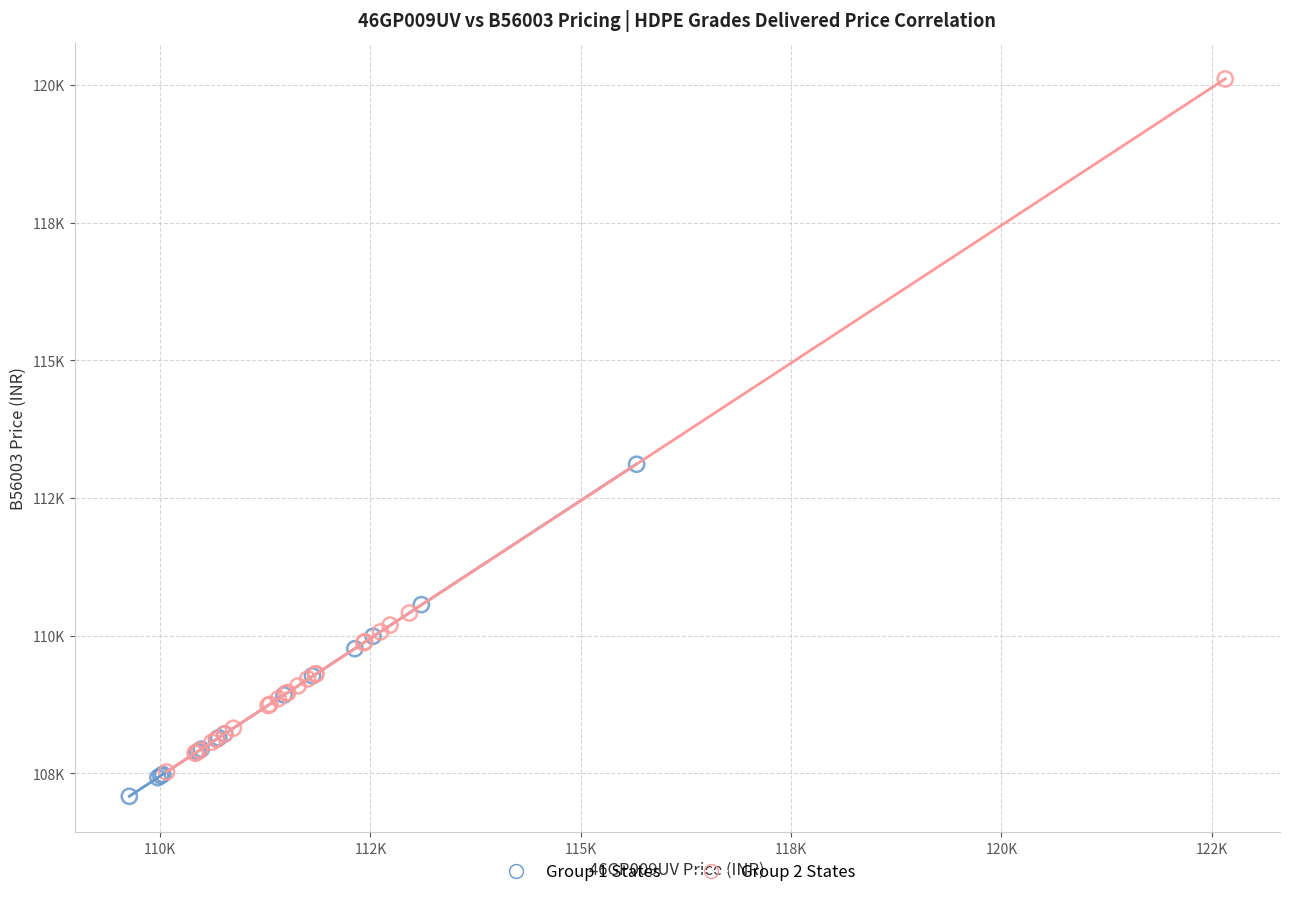

What are all the series names shown in the legend?

Group 1 States, Group 2 States